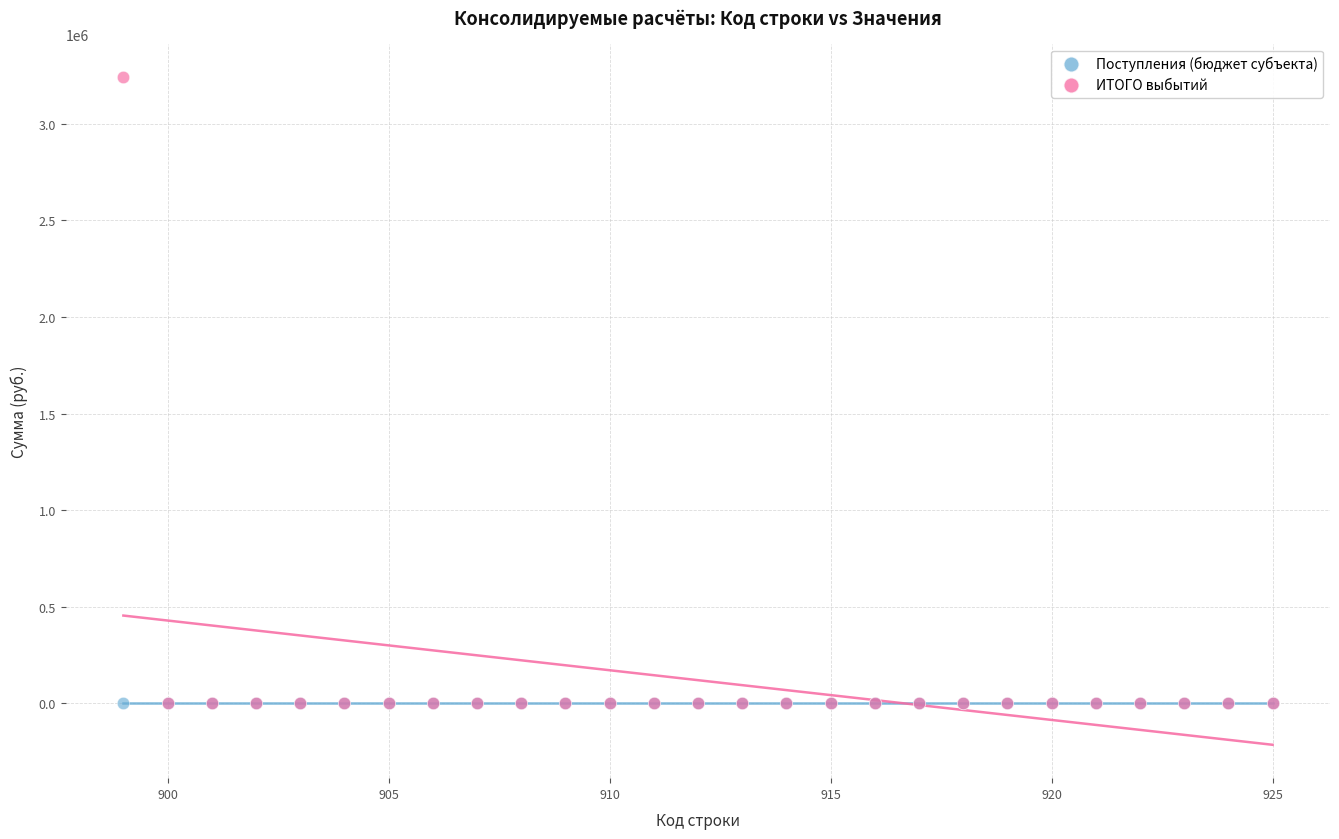

What are all the series names shown in the legend?

Поступления (бюджет субъекта), ИТОГО выбытий